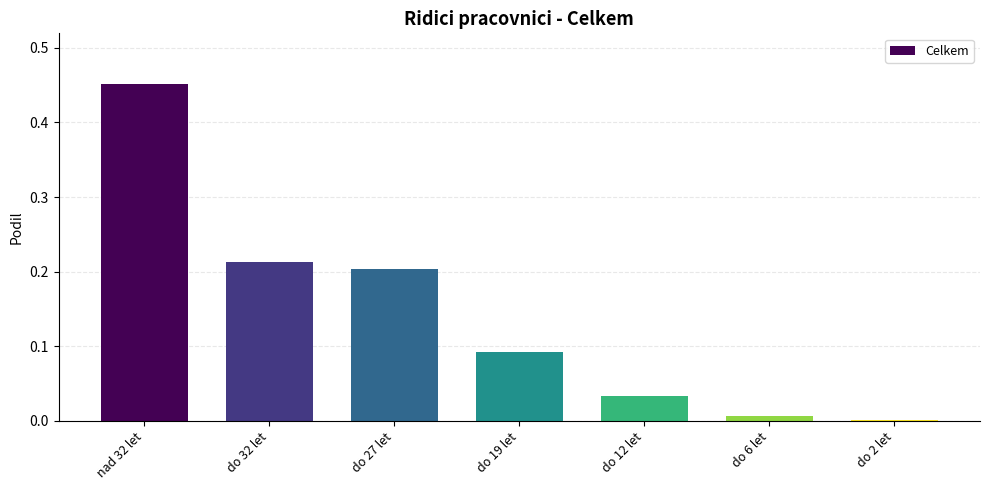

Between do 19 let and do 27 let, which is larger?

do 27 let